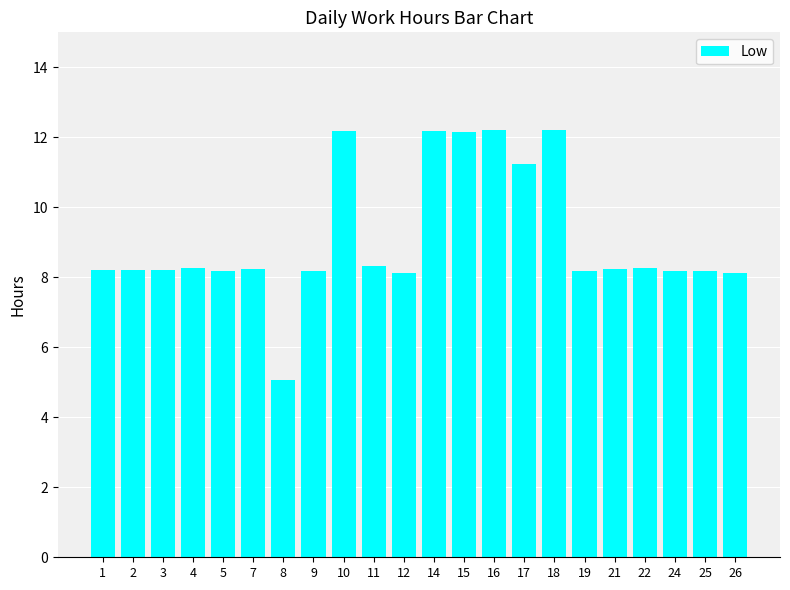

What is the sum of all values?

200.3